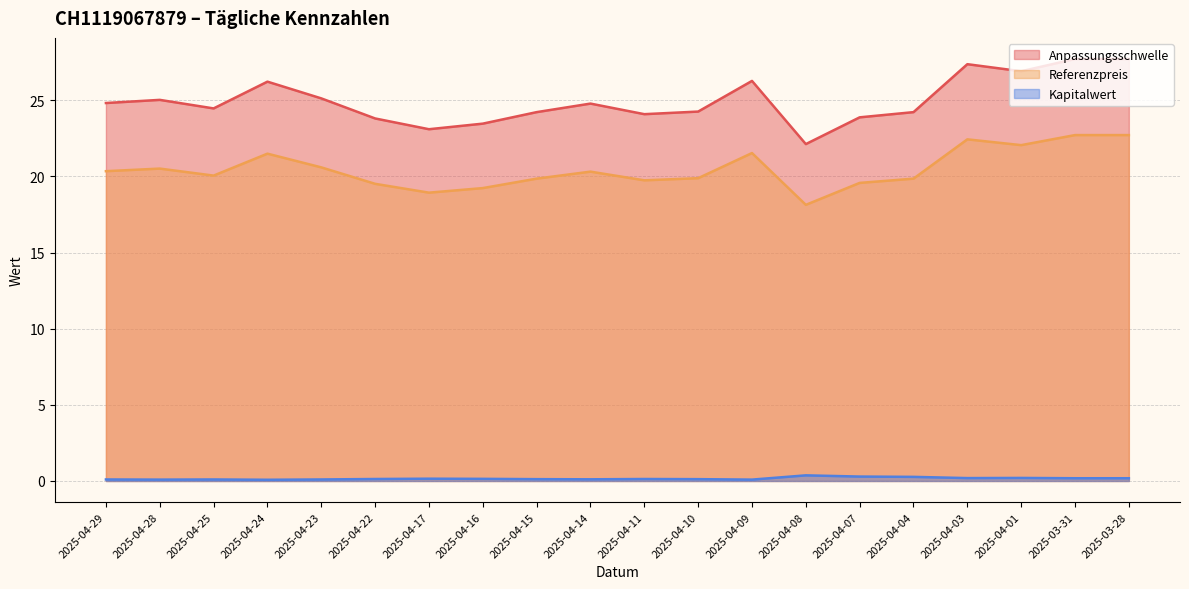

True or false: Kapitalwert and Referenzpreis intersect in this chart.

False